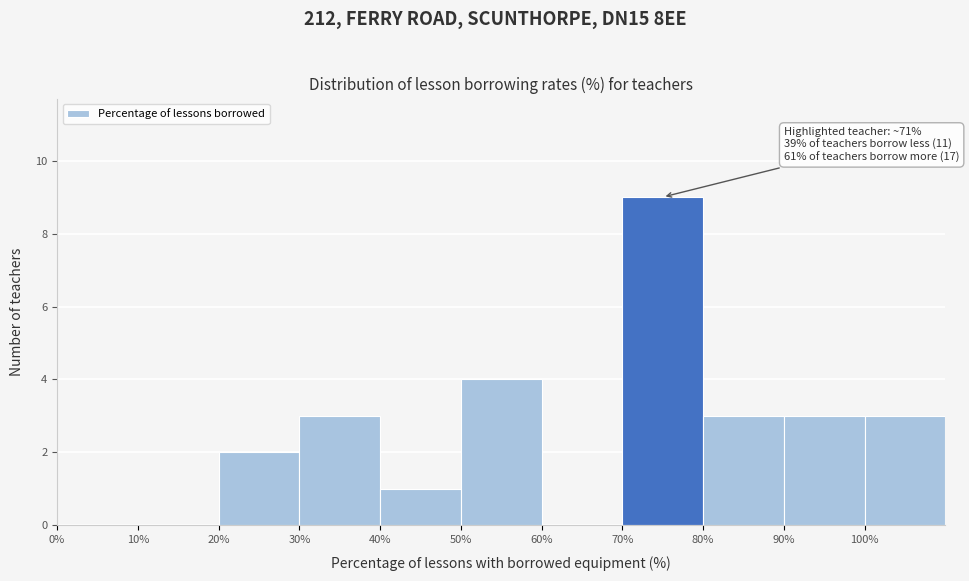

Over which range of the x-axis is the bar tallest?

70 to 80